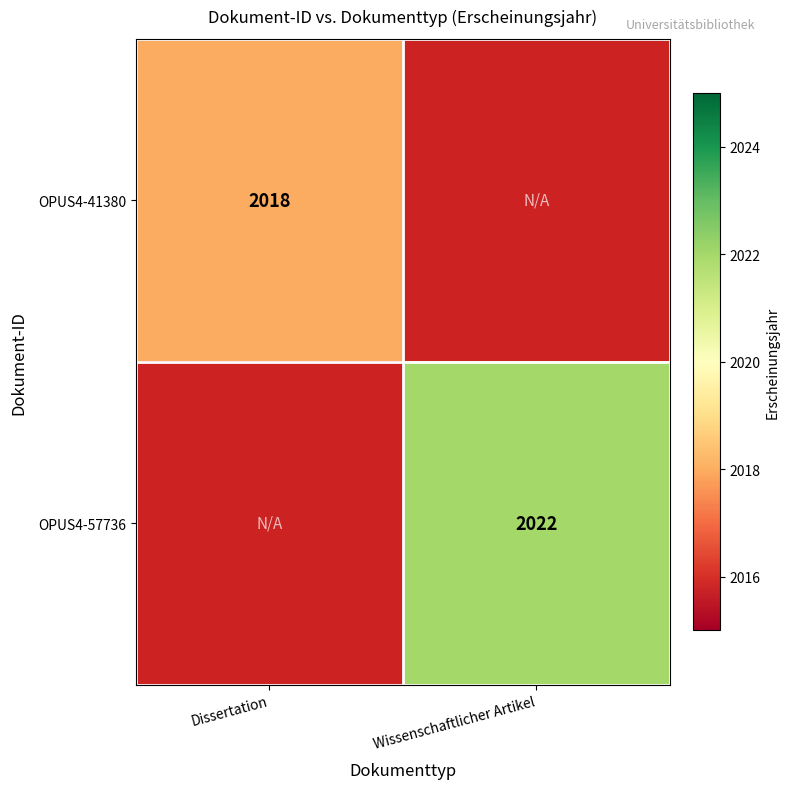

True or false: OPUS4-41380 has a value of 2018 at Dissertation.

True